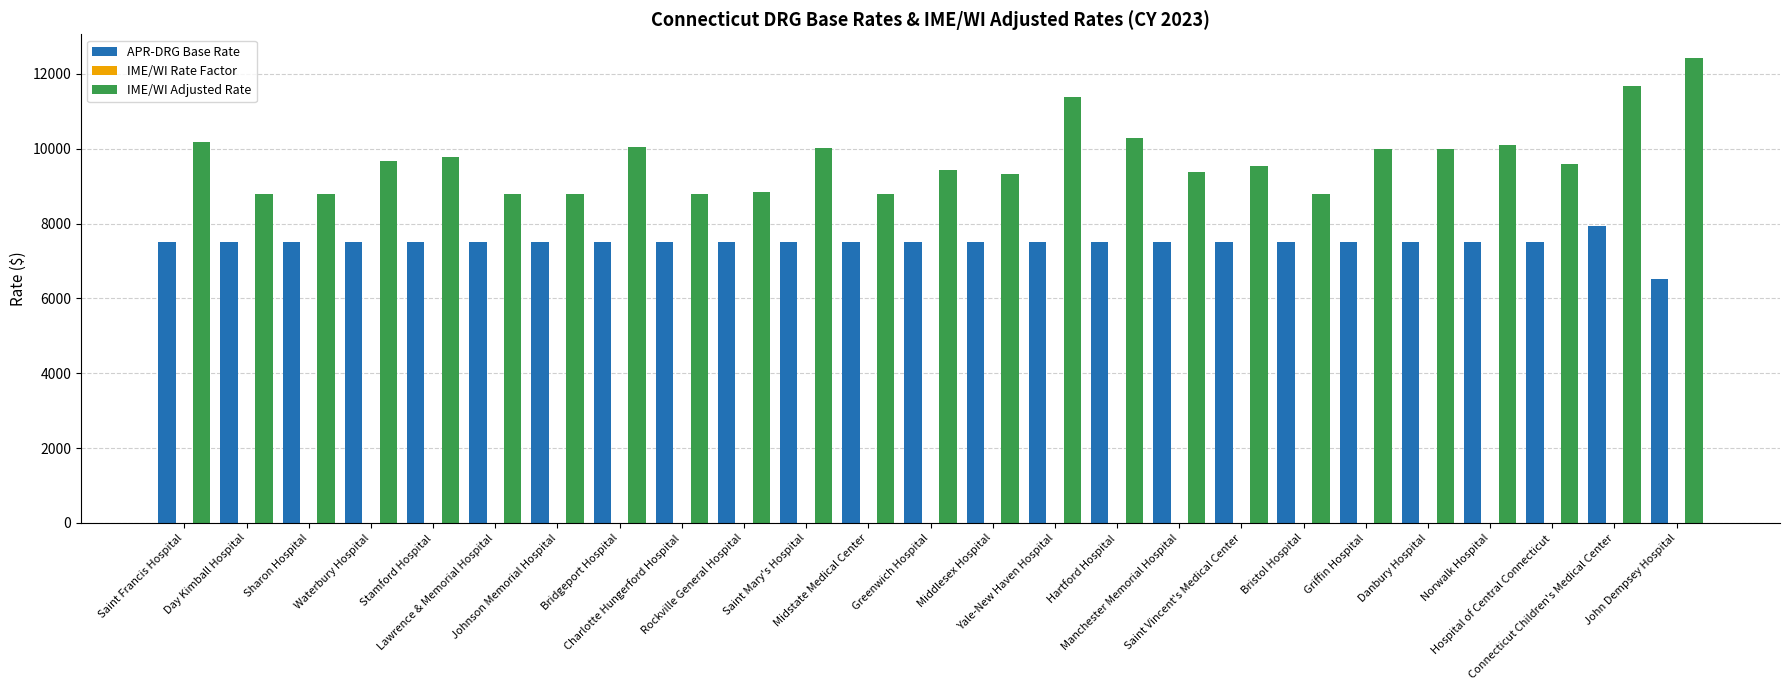

Which series has the largest total across all categories?

IME/WI Adjusted Rate